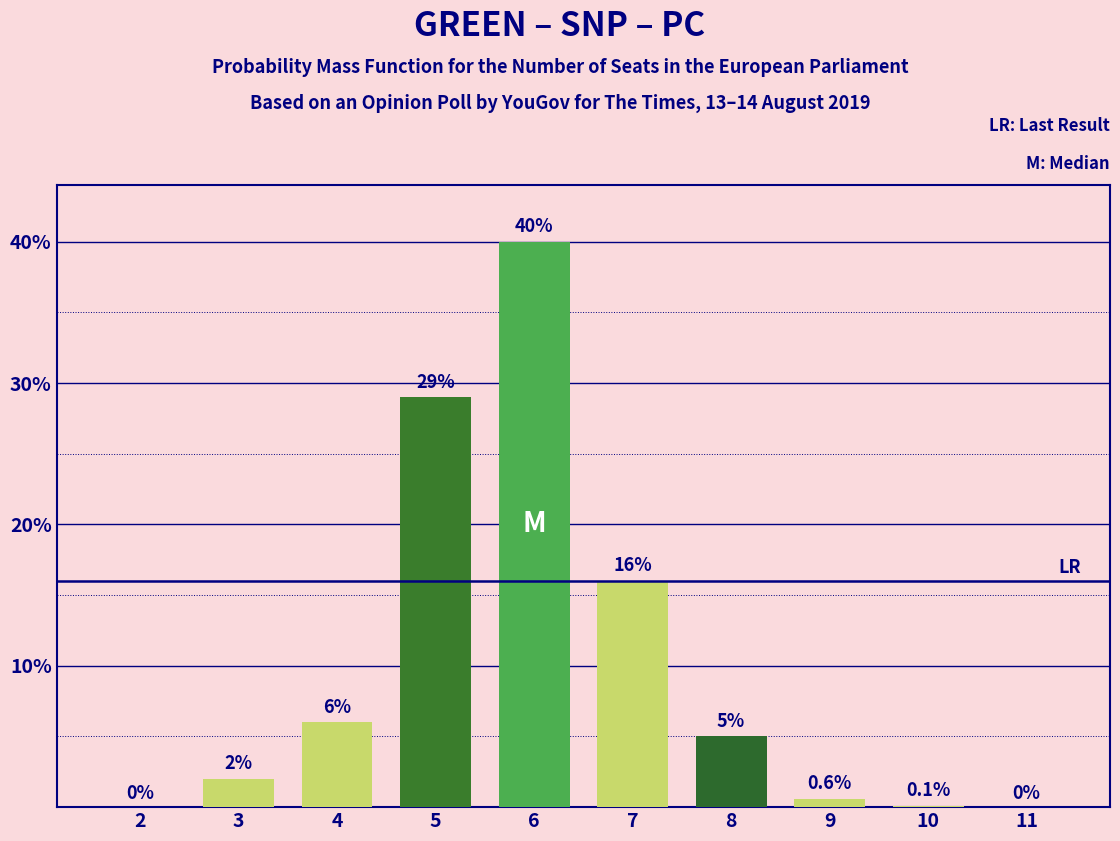

Reading left to right, list all the values displayed in this chart.

2=0.0	3=2.0	4=6.0	5=29.0	6=40.0	7=16.0	8=5.0	9=0.6	10=0.1	11=0.0